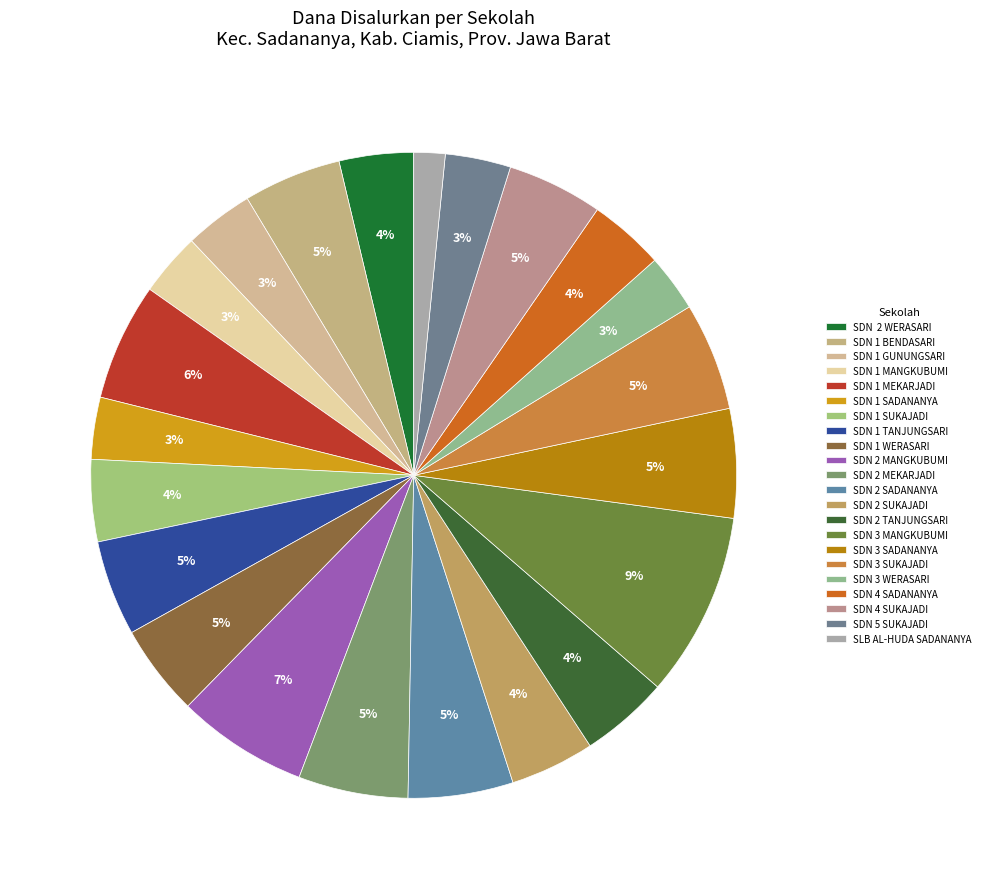

Which category has the biggest portion of the pie?

SDN 3 MANGKUBUMI